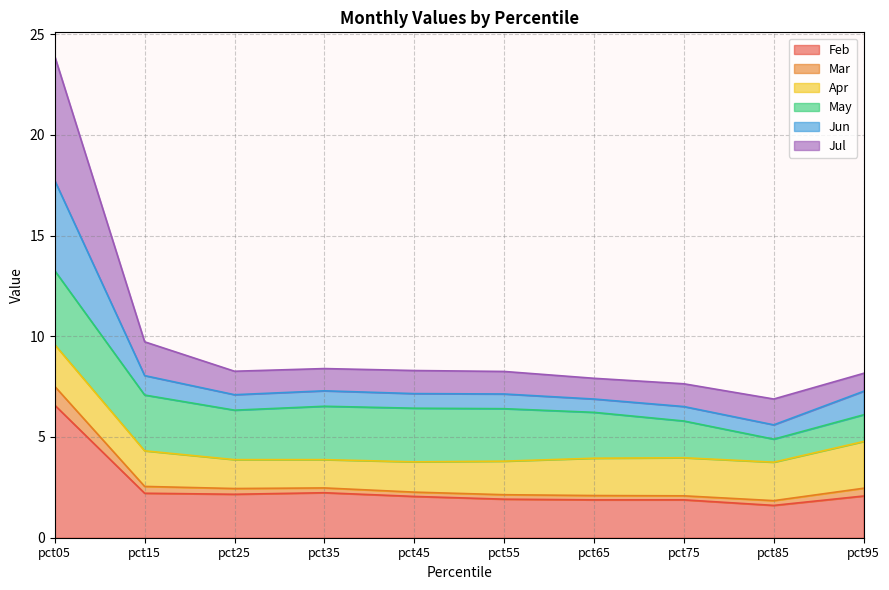

Is it true that Feb equals 1.9 at pct75?

True